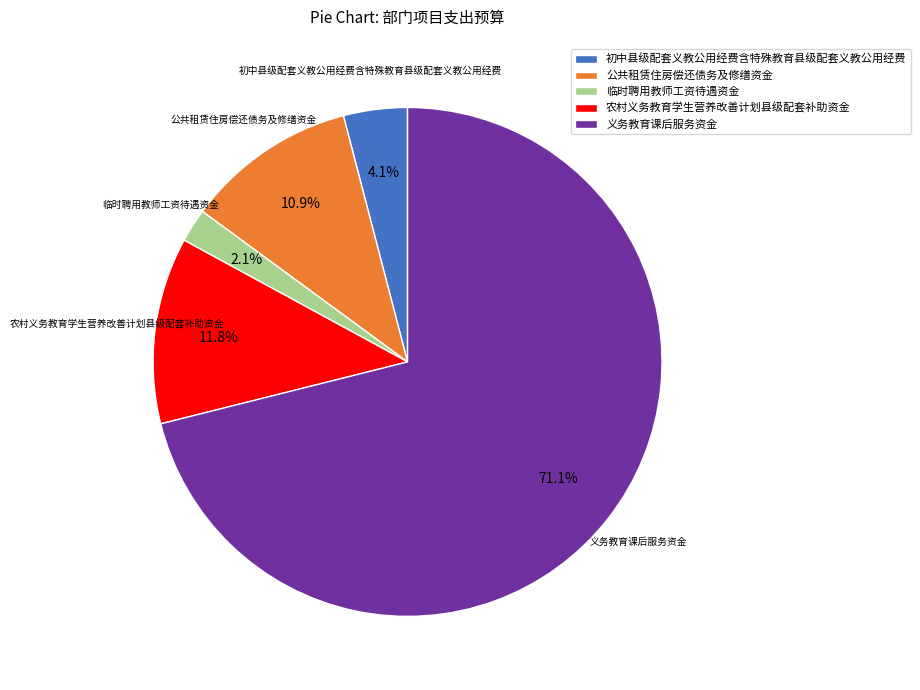

Is it true that 公共租赁住房偿还债务及修缮资金 is 11% of the pie?

True